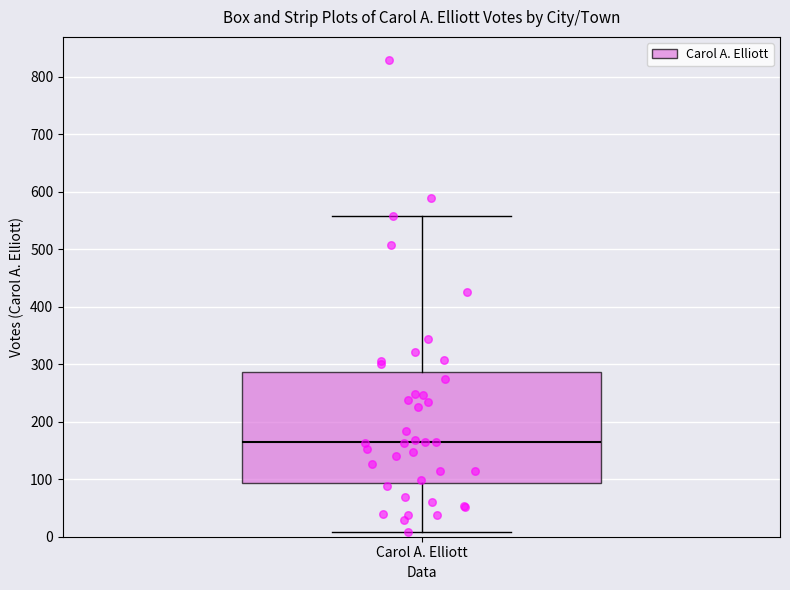

Transcribe this box plot: give where the median line is, the range the box spans, and where the two whiskers end, as read against the y-axis. The values are not printed on the chart, so give them approximately, as read against the axis.

median 160, box 90 to 290, whiskers 10 to 560